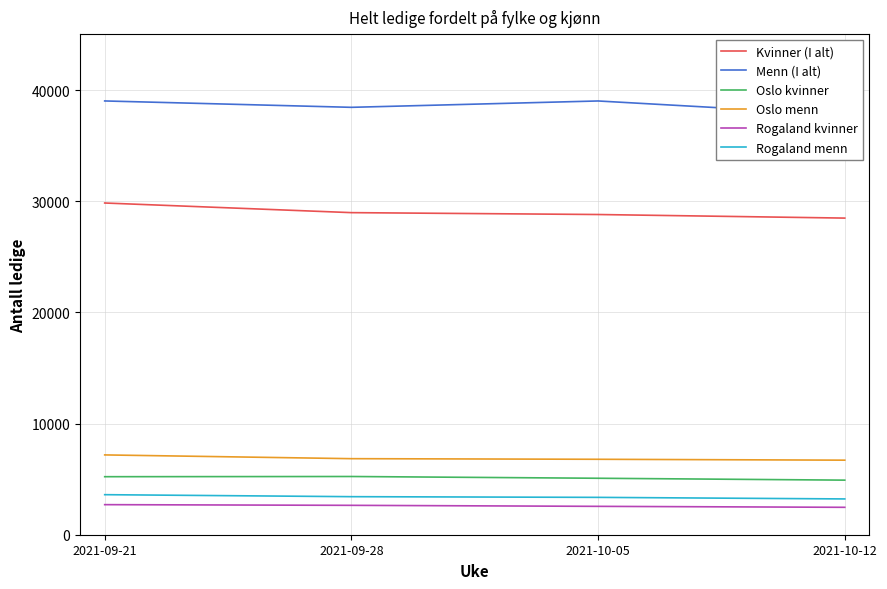

What position from the left is 2021-09-28?

2